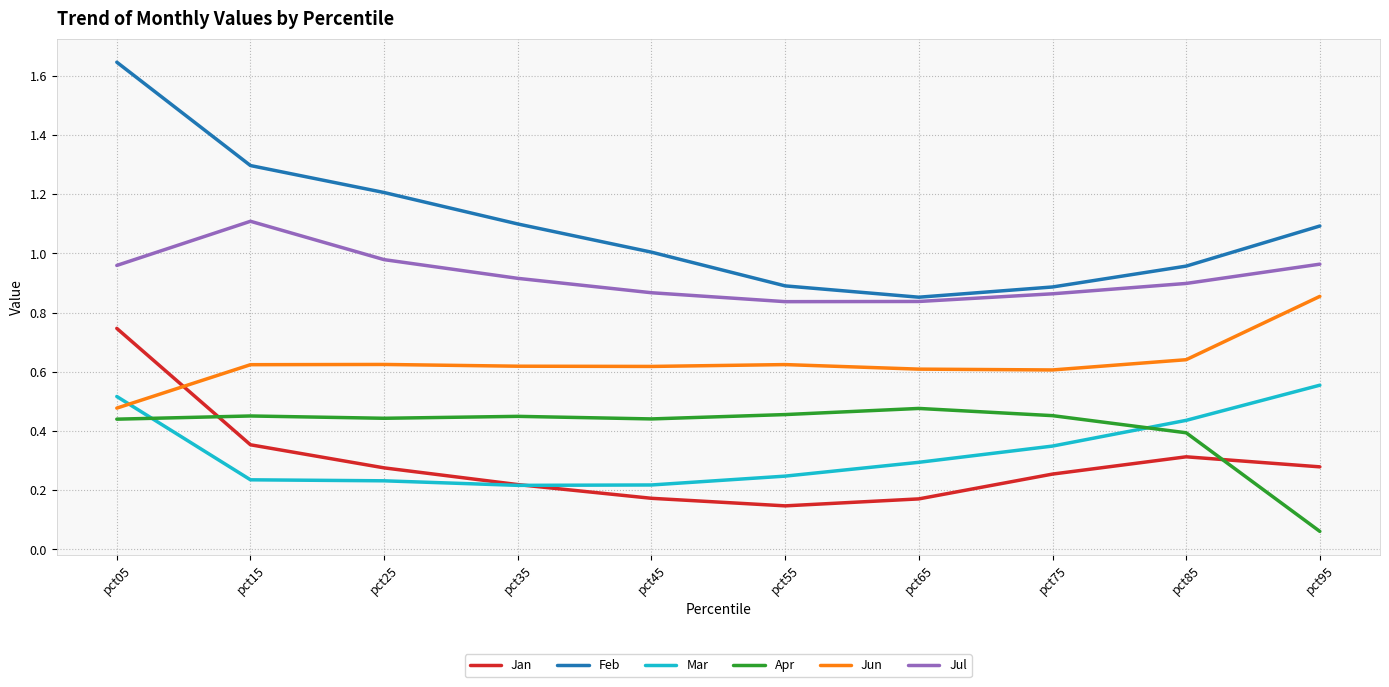

Which series has the largest range (max minus min)?

Feb